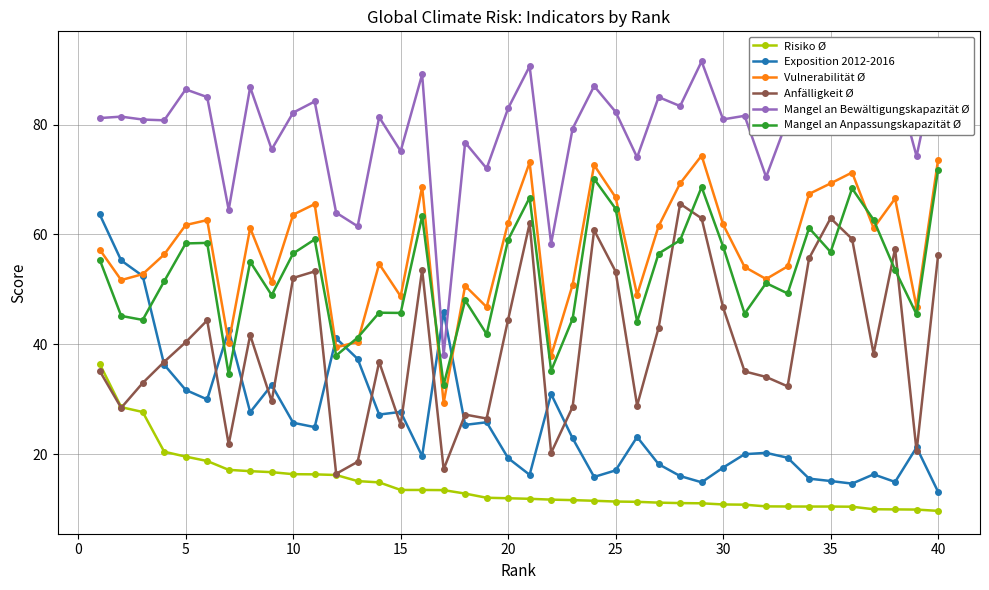

What is the greatest value displayed?

92.8